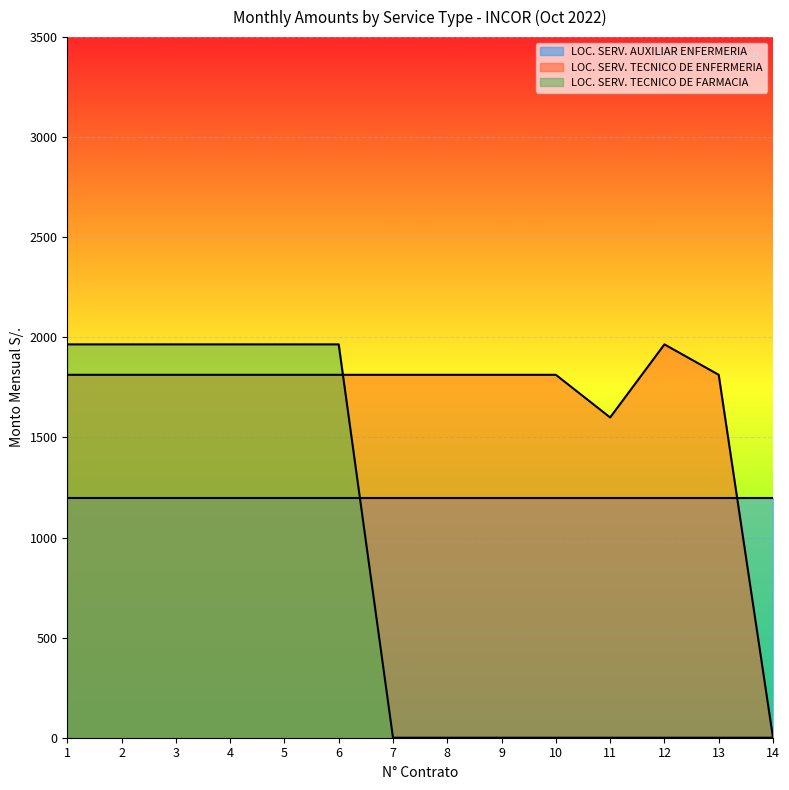

Rank the series at 9 from lowest to highest value.

LOC. SERV. TECNICO DE FARMACIA, LOC. SERV. AUXILIAR ENFERMERIA, LOC. SERV. TECNICO DE ENFERMERIA